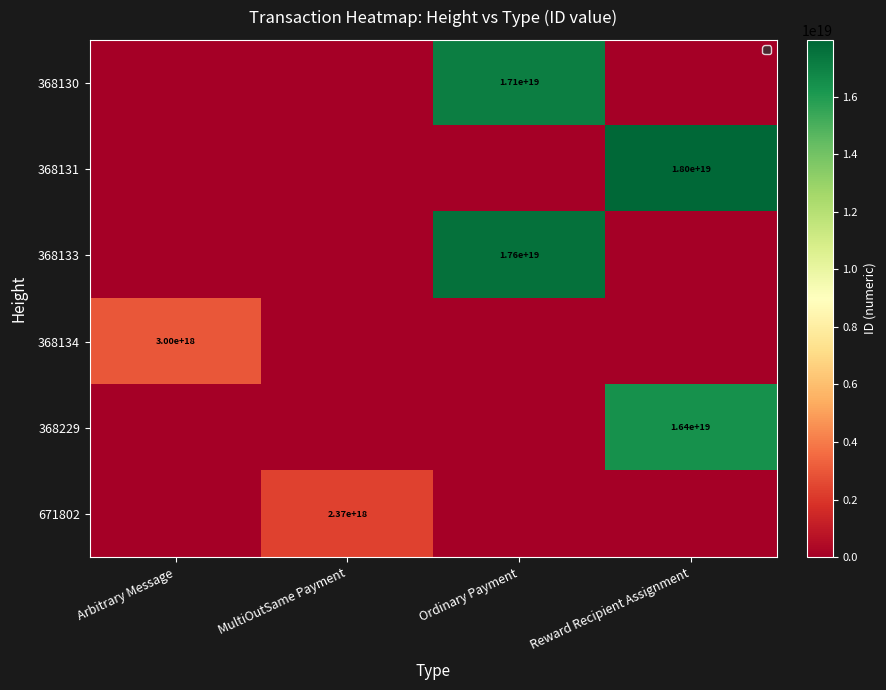

The 368131 series shows 18000000000000000000 at Reward Recipient Assignment. True or false?

True